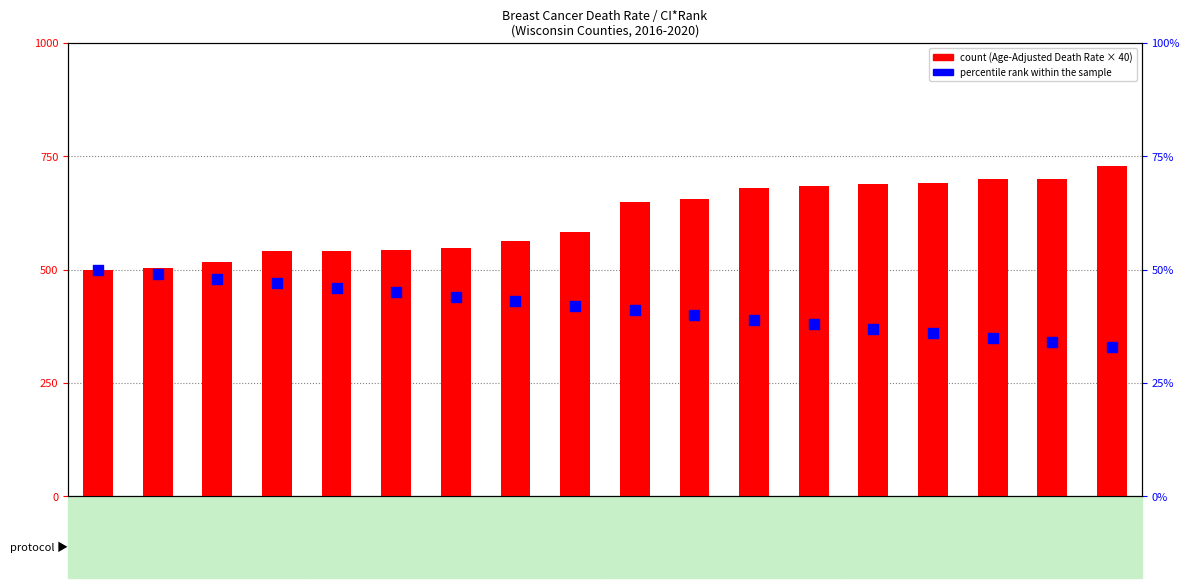

Which series has the widest spread of Y values?

count